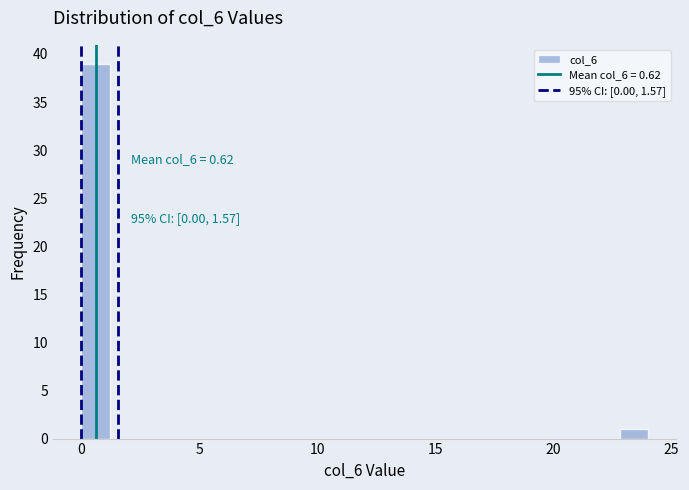

Around what value on the x-axis is the tallest bar? Give the approximate position of its centre, as read against the axis.

0.5